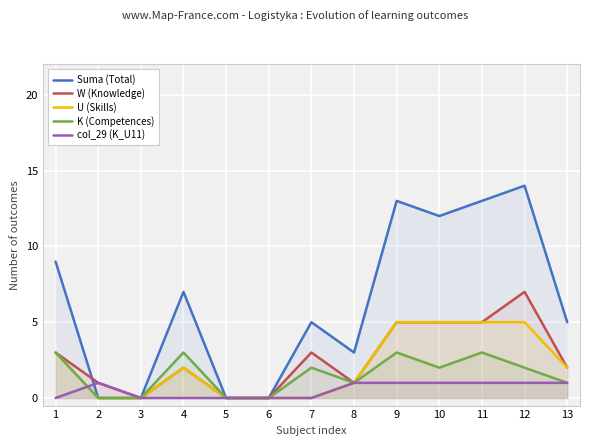

True or false: U (Skills) and K (Competences) intersect in this chart.

False